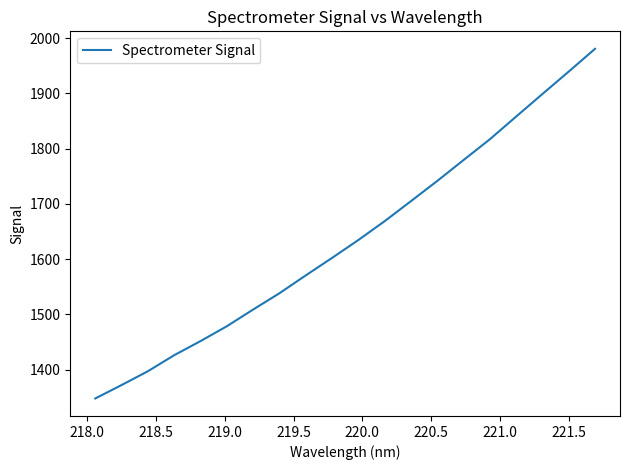

What is the smallest value displayed?

1348.0